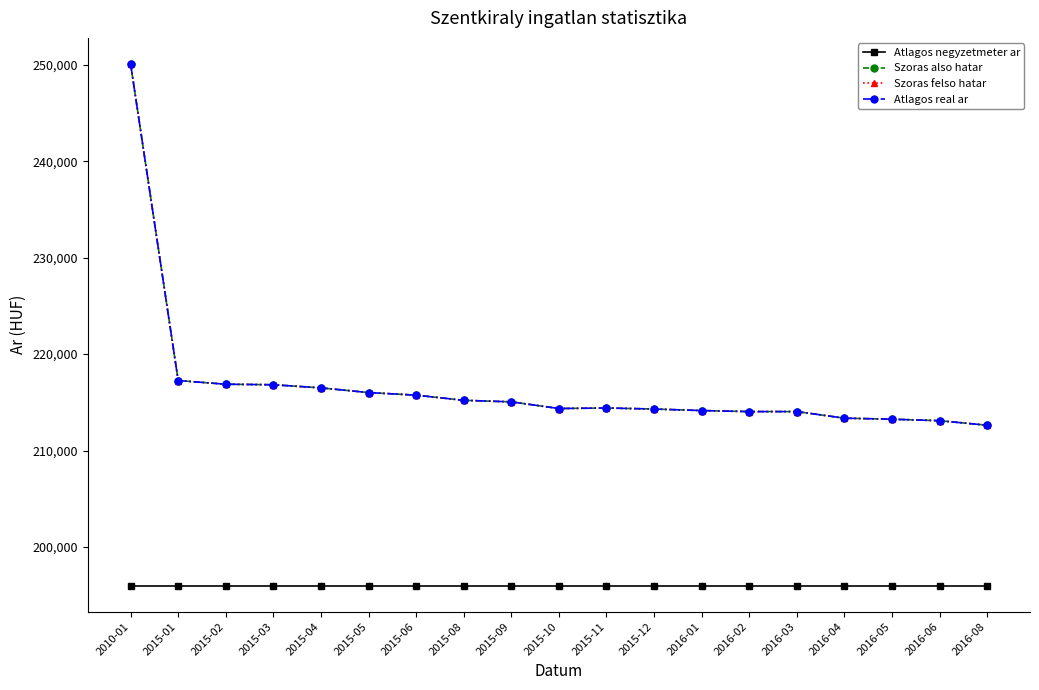

What is the value of the Atlagos real ar point at the 2nd from the left?

217260